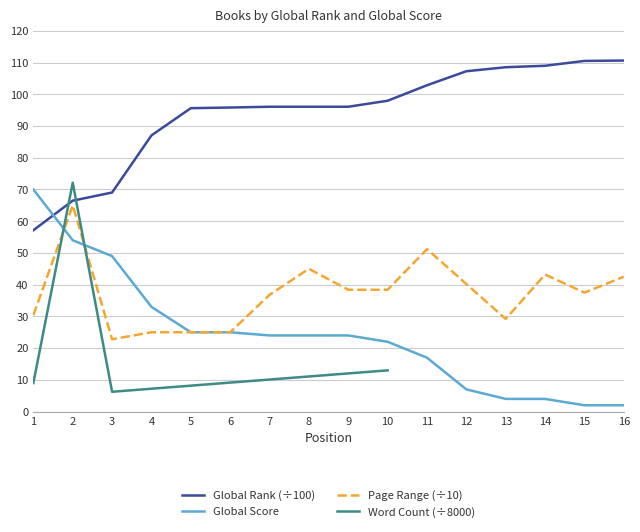

The Global Score series shows 4.0 at 14. True or false?

True